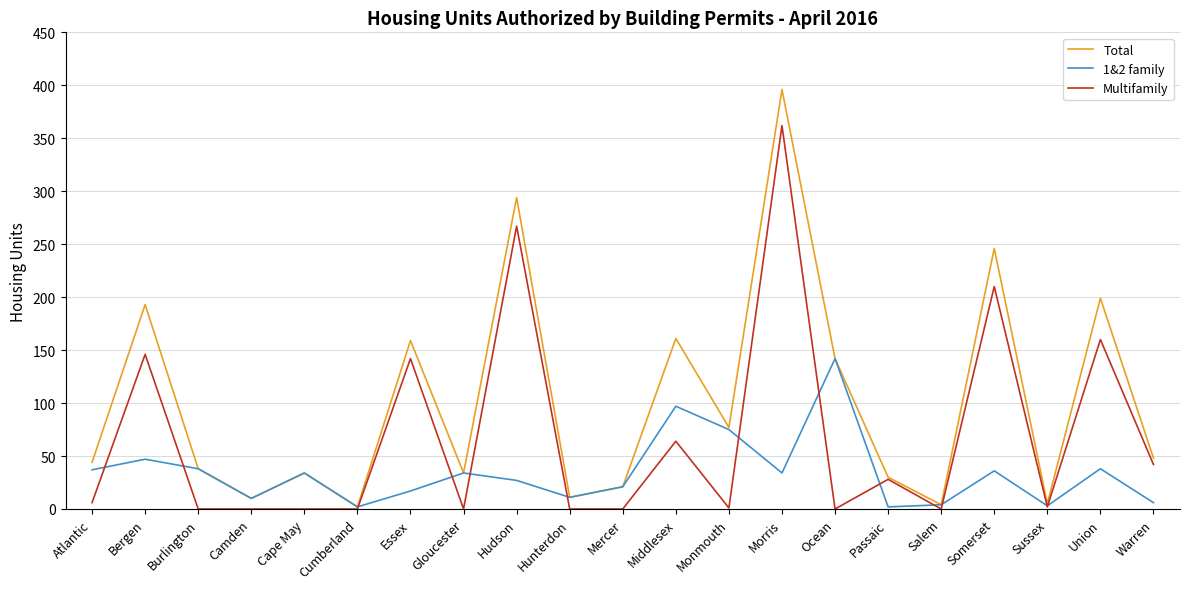

Is the value of Total at Middlesex greater than the value of 1&2 family at Ocean?

Yes